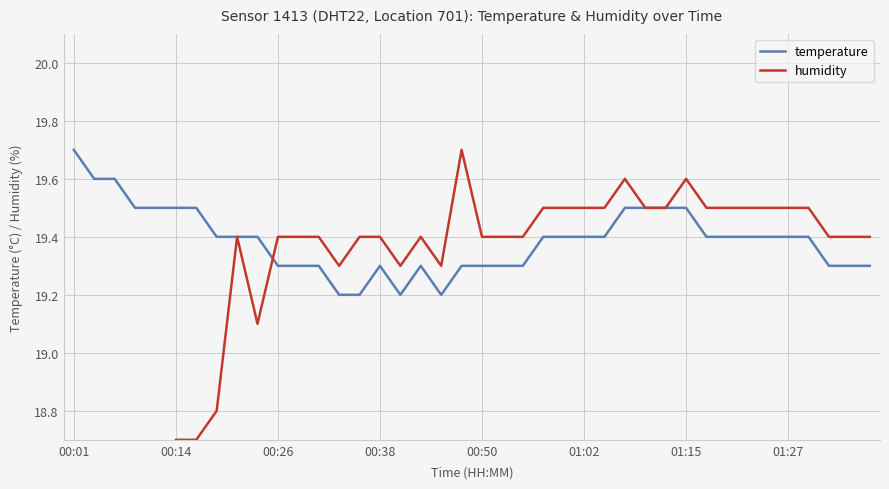

What are all the series names shown in the legend?

temperature, humidity